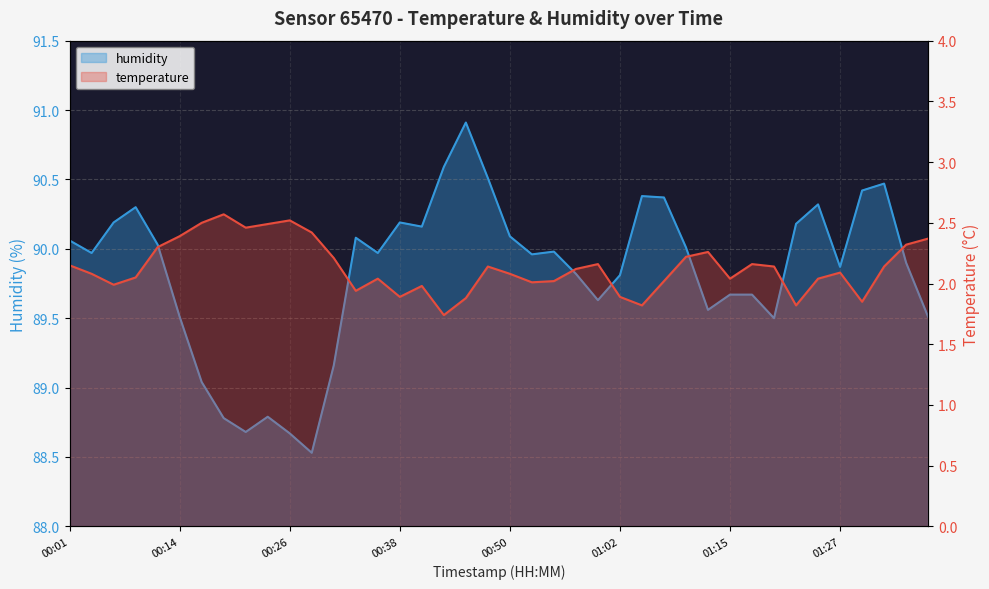

Which has a higher value, 01:00 or 00:14?

00:14